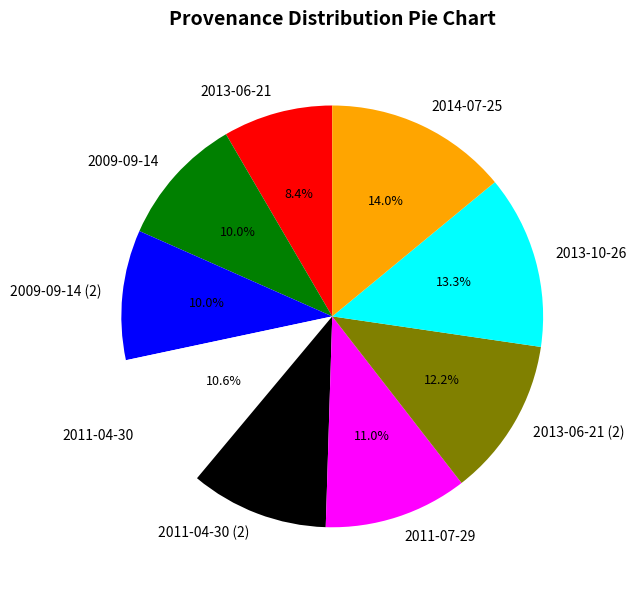

To the nearest percent, what is the combined percentage of 2009-09-14 (2) and 2013-06-21?

18%